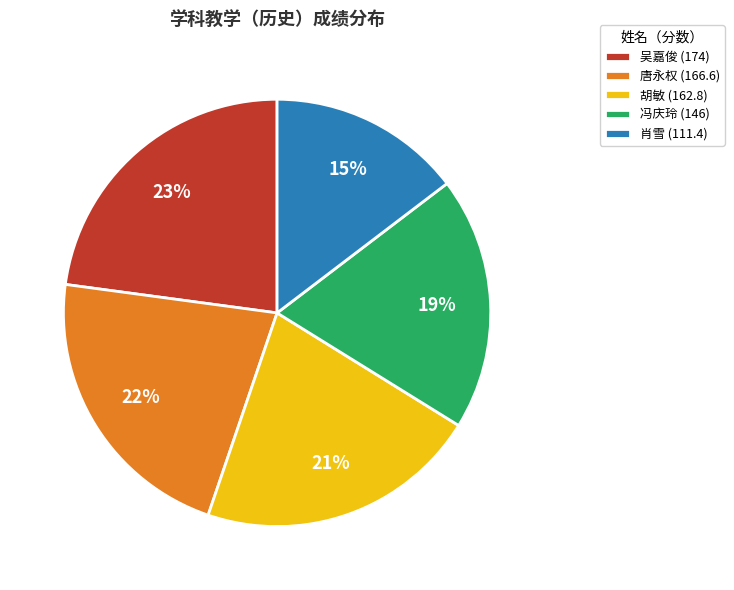

To the nearest percent, what portion does 肖雪 (111.4) represent?

15%